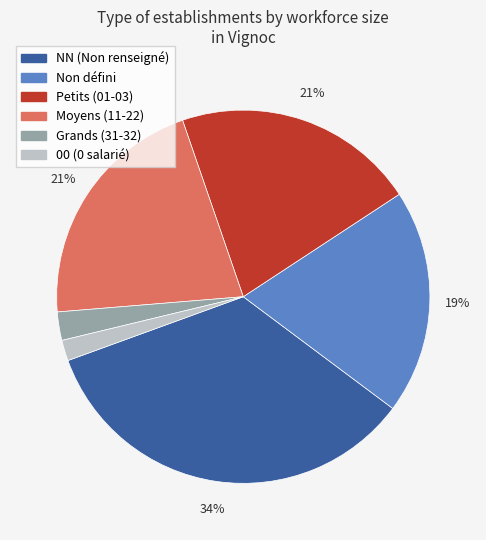

Count the number of slices in the pie.

6